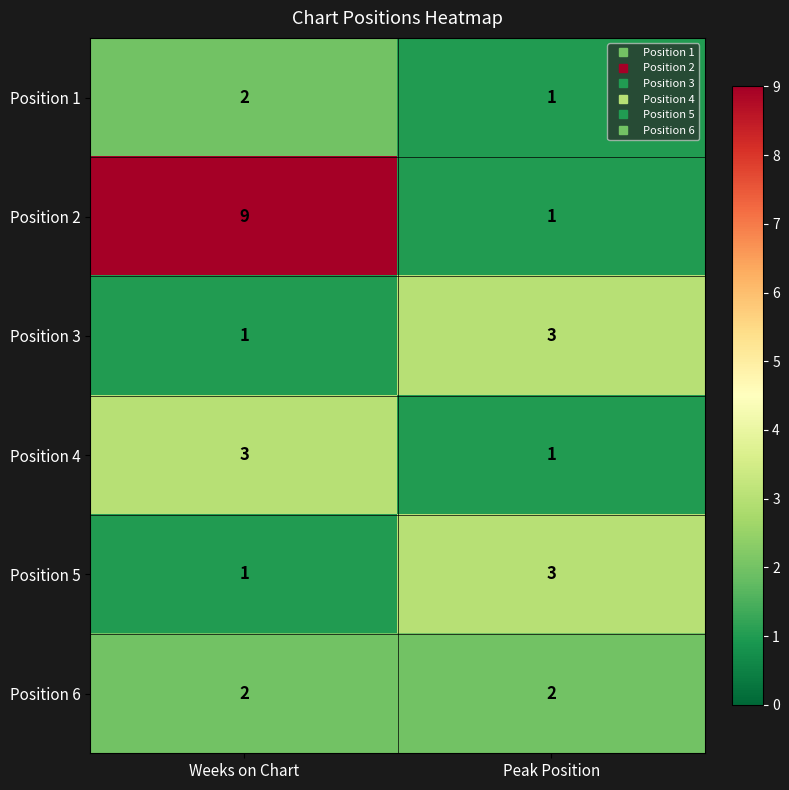

Which series has the largest total across all categories?

Position 2